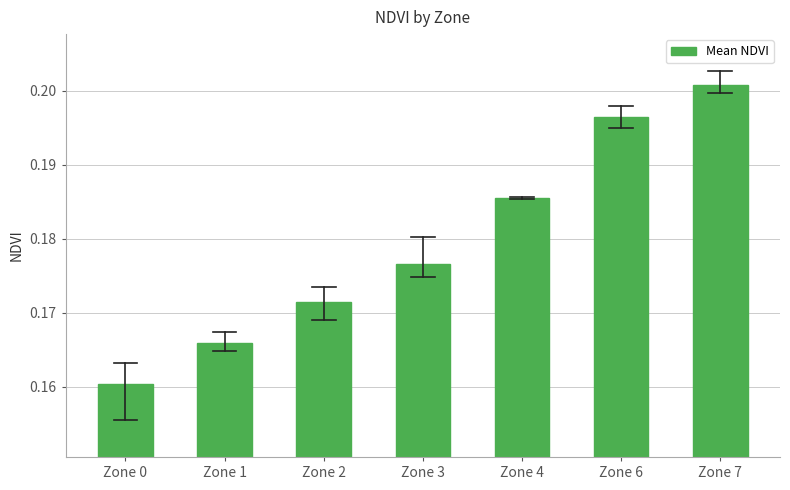

What is the sum of all values?

1.3